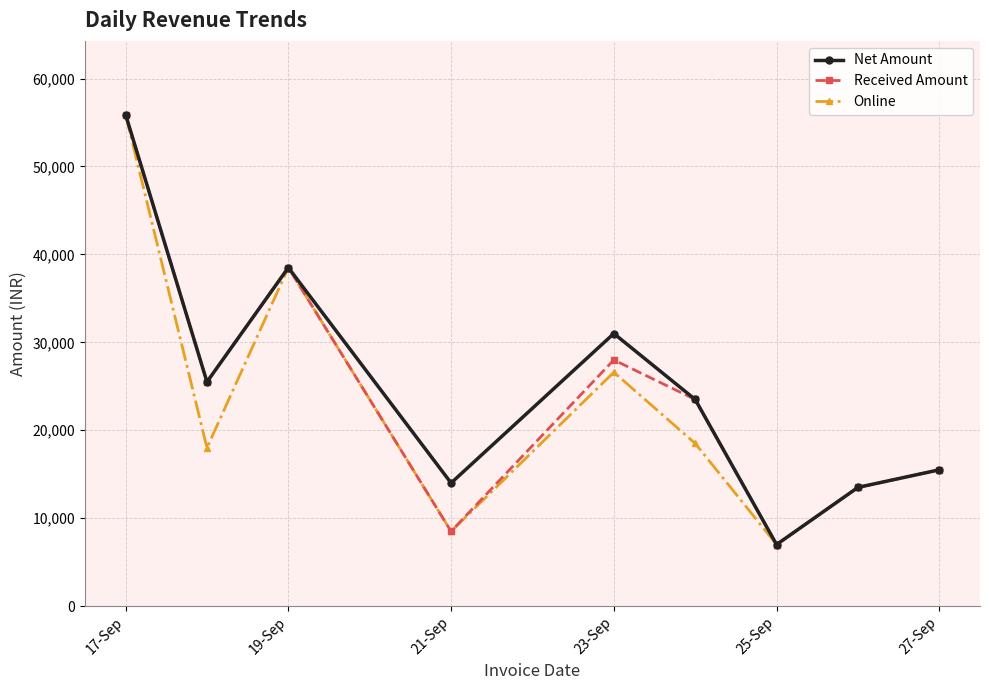

In Net Amount, how many points are lower than both neighbors (excluding endpoints)?

3